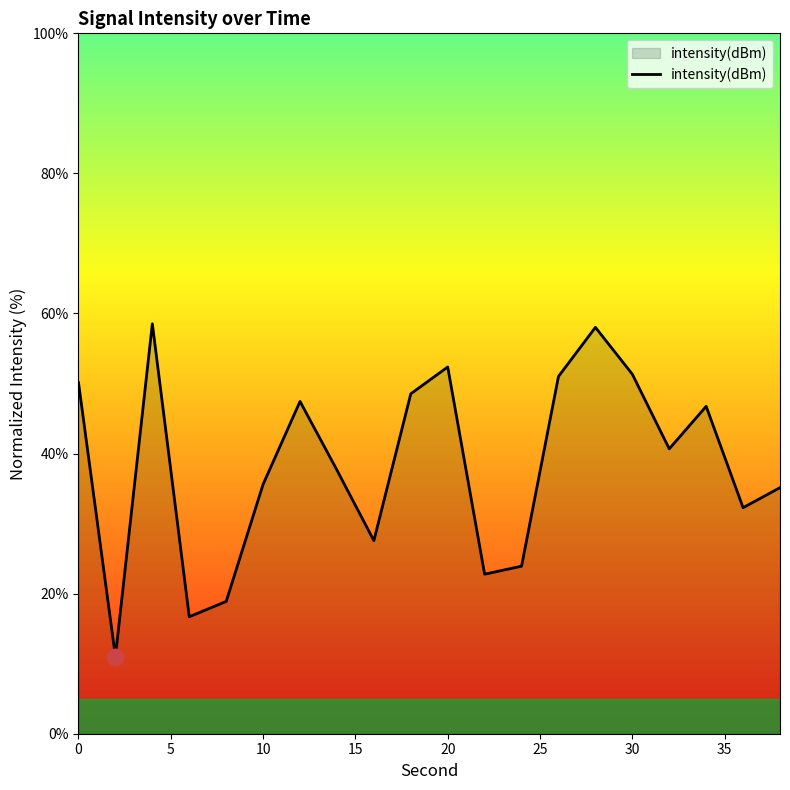

Count the number of values greater than 40.

10